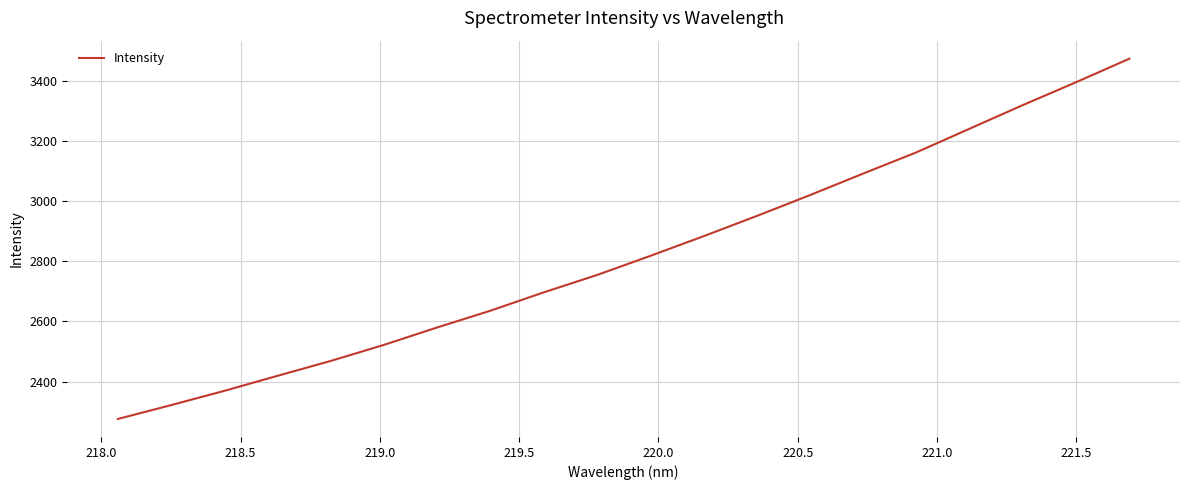

Is this an area chart (filled region under the line)?

No